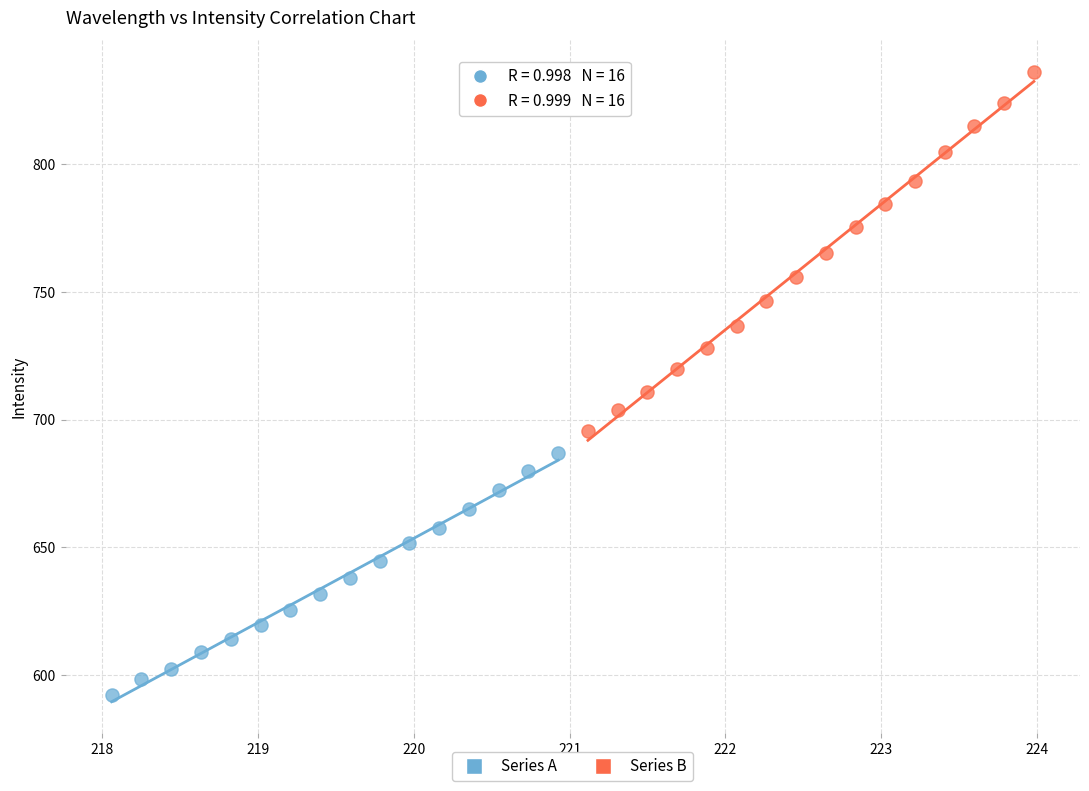

Which series reaches the maximum Y coordinate?

Series B